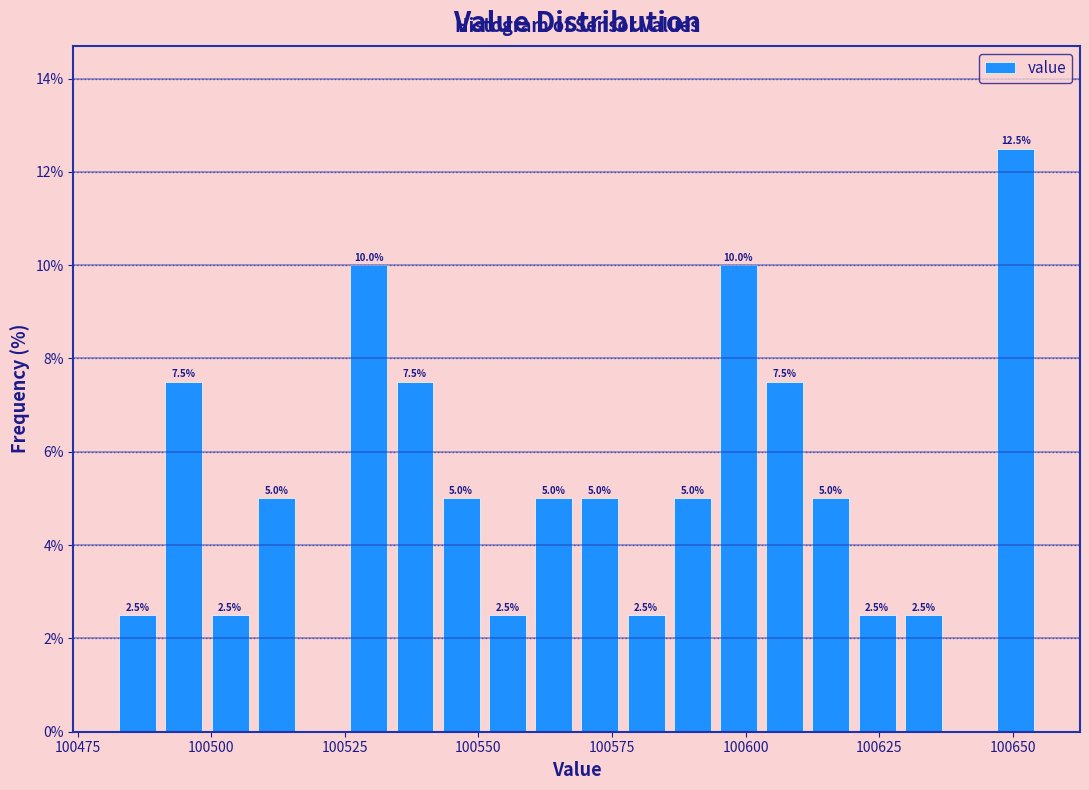

Around what value on the x-axis is the tallest bar? Give the approximate position of its centre, as read against the axis.

100650